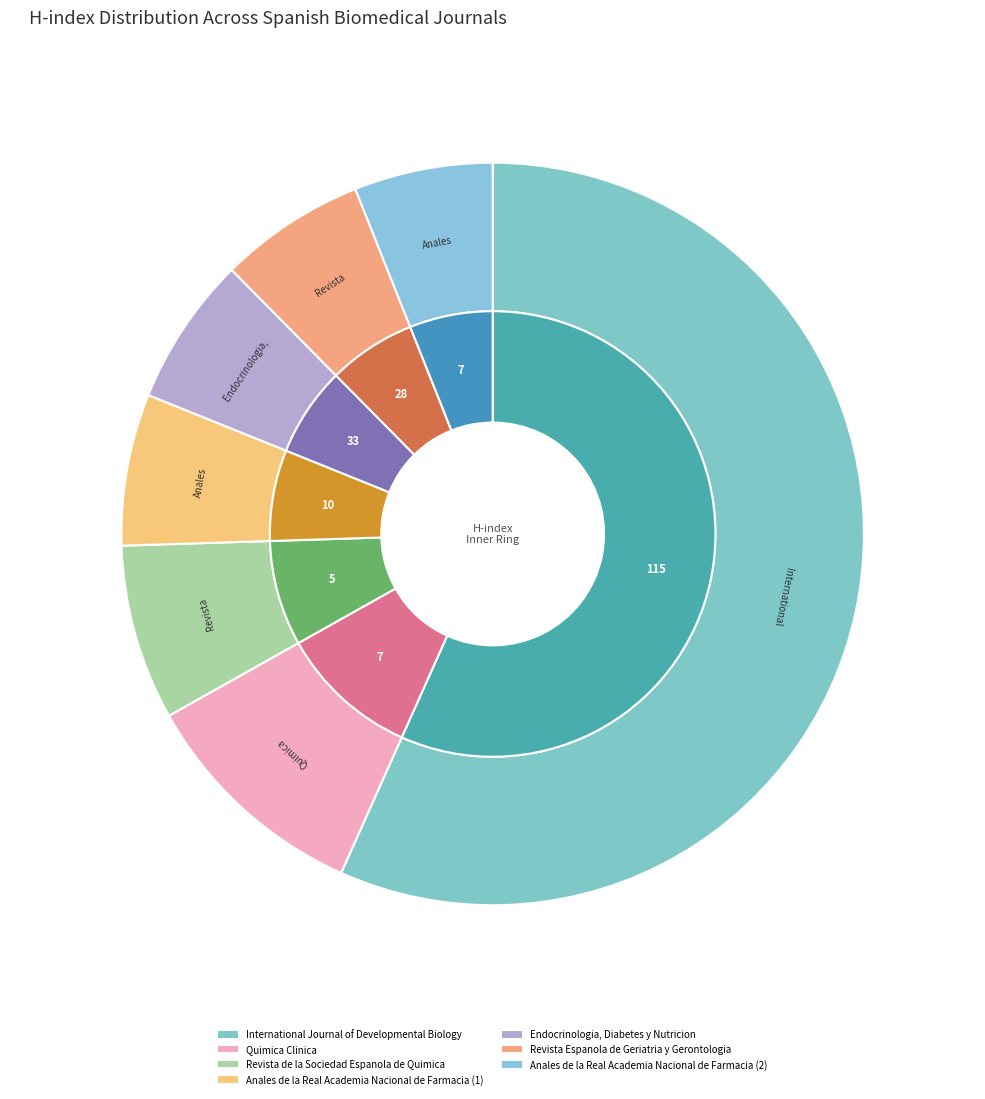

Does International Journal of Developmental Biology represent more than half of the total?

Yes